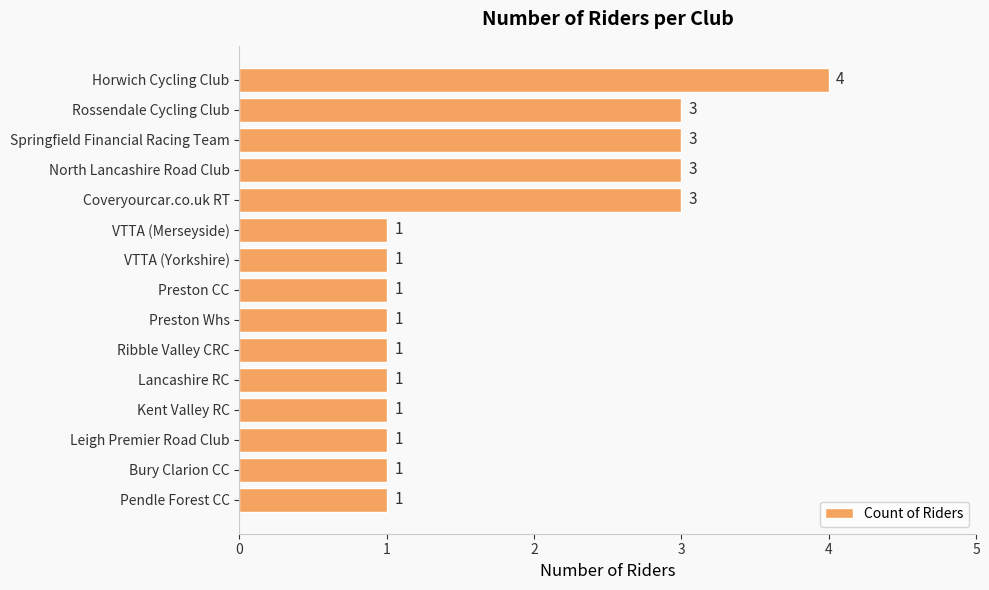

The value at VTTA (Yorkshire) is 1. True or false?

True